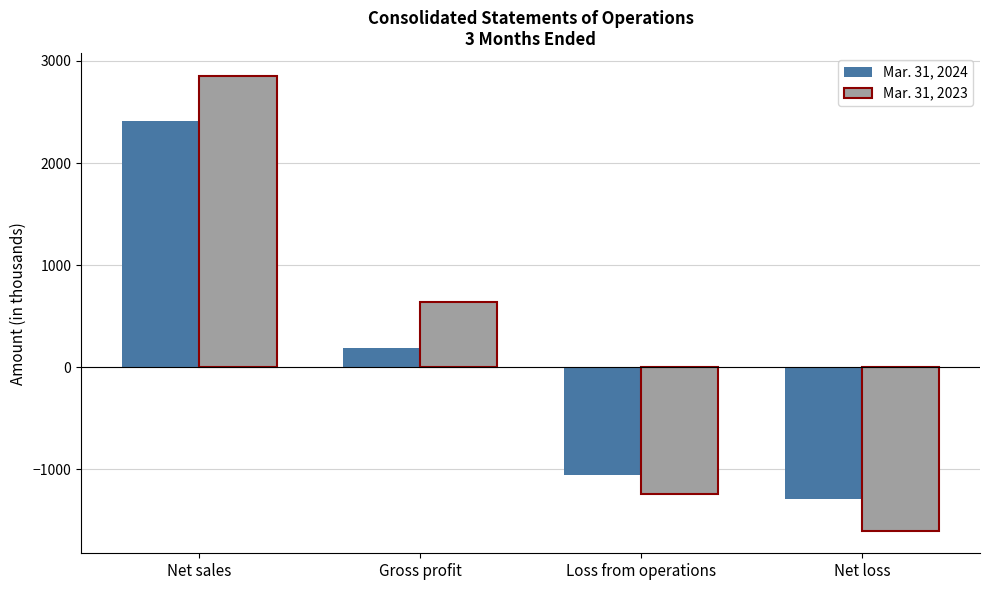

What is the spread (max minus min) of values at Net loss?

305